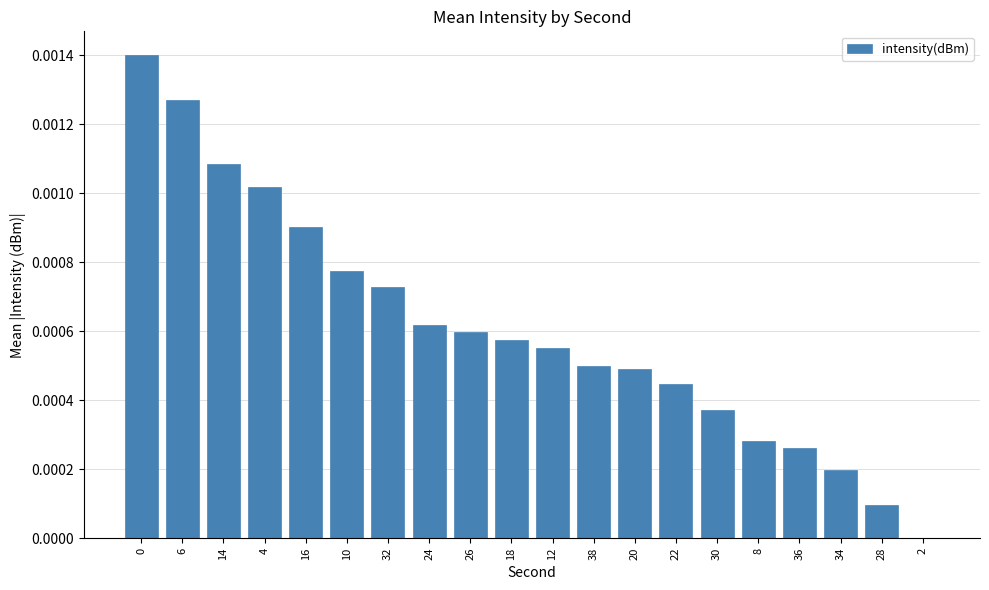

The value at 12 is 0.0. True or false?

True